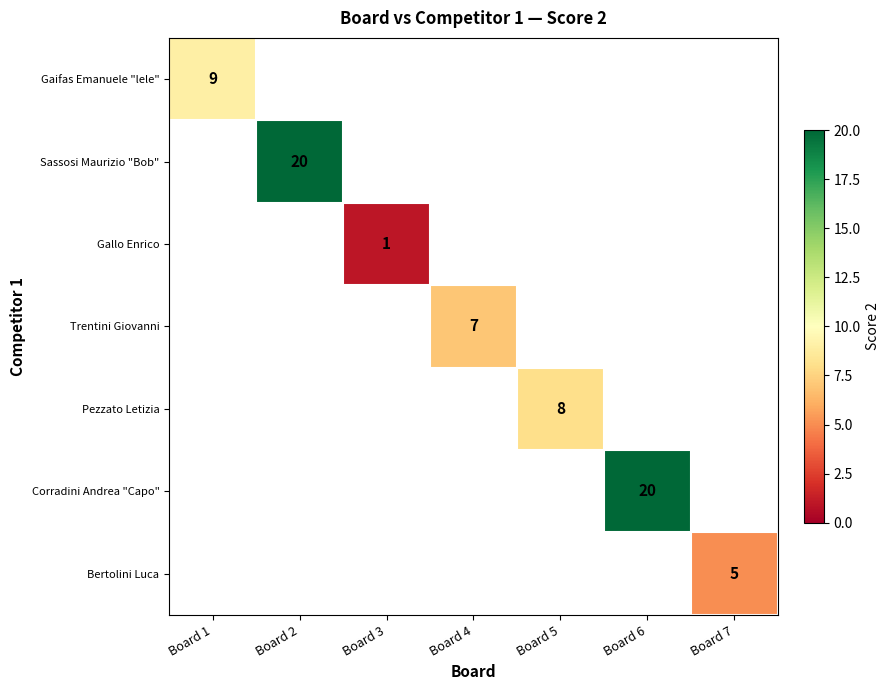

The Bertolini Luca series shows 1 at Board 7. True or false?

False